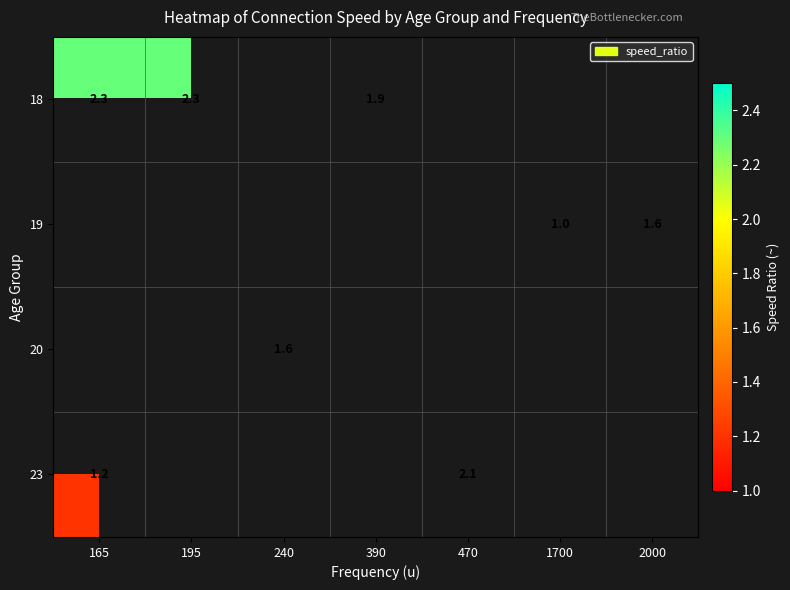

The 20 series shows 0.4 at 240. True or false?

False